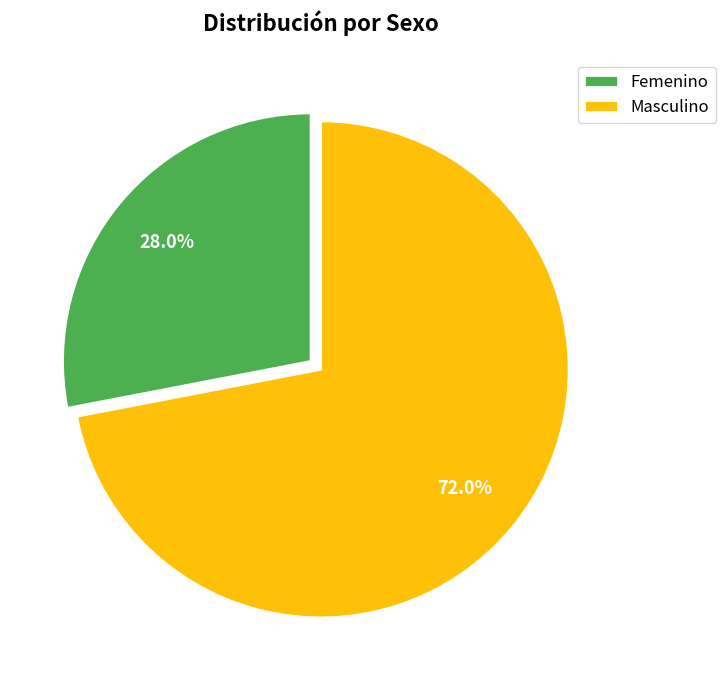

Between Femenino and Masculino, which is larger?

Masculino